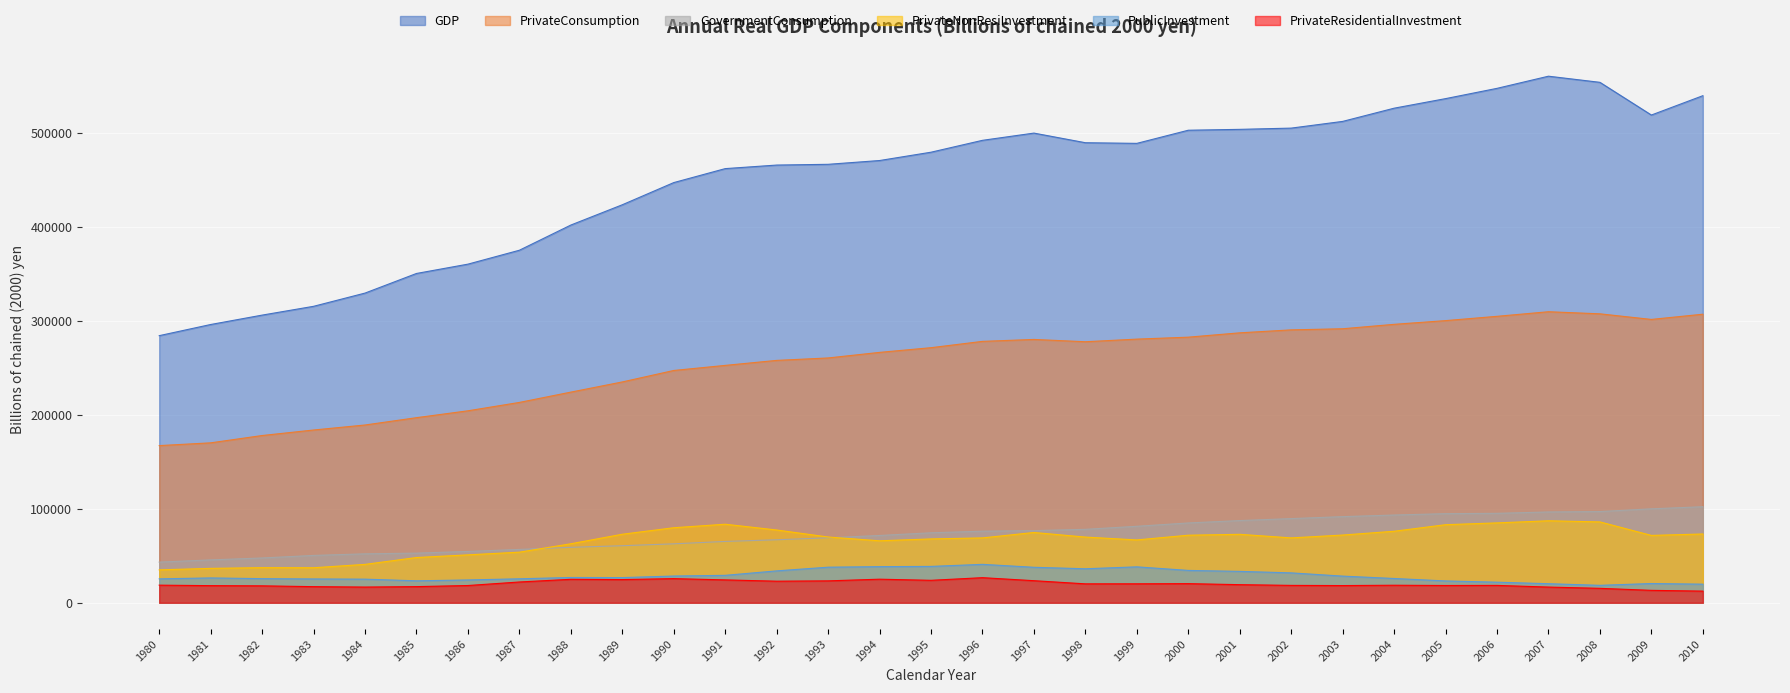

How many data points in PrivateResidentialInvestment are less than 18715?

15